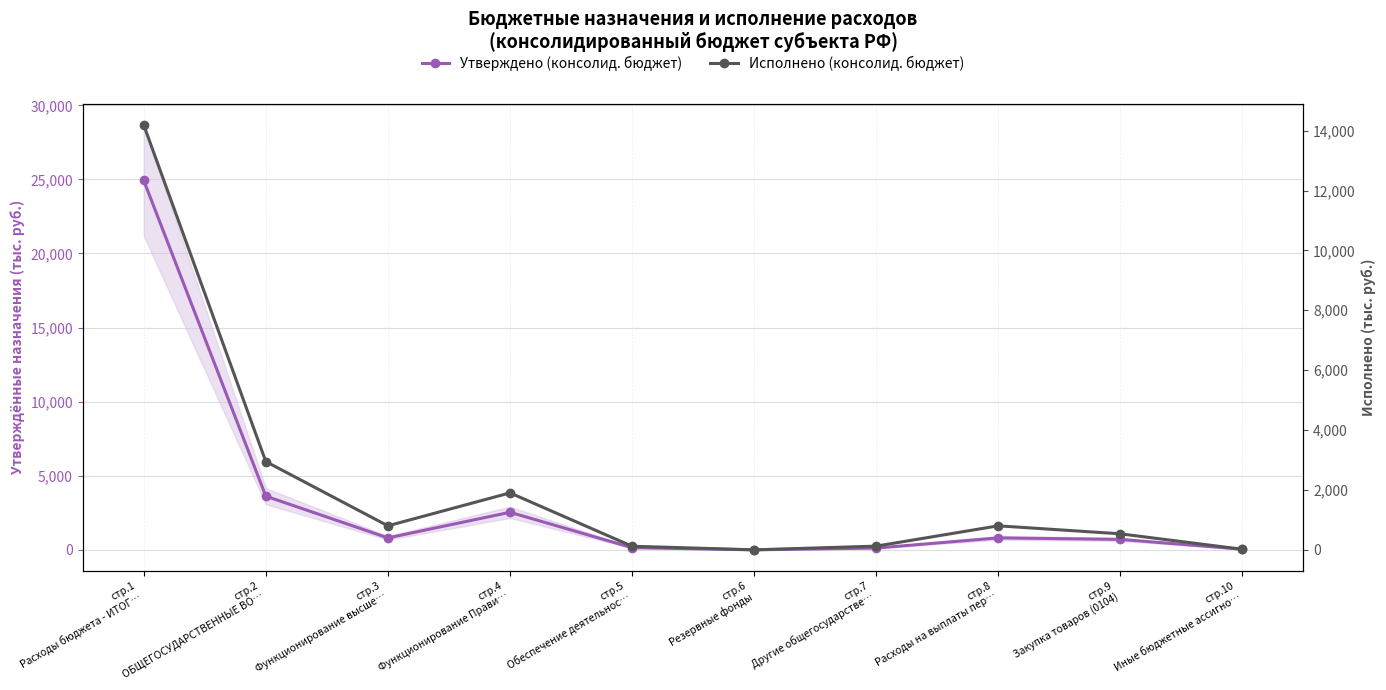

Read the Исполнено (консолид. бюджет) value at стр.10
Иные бюджетные ассигно….

18189.3